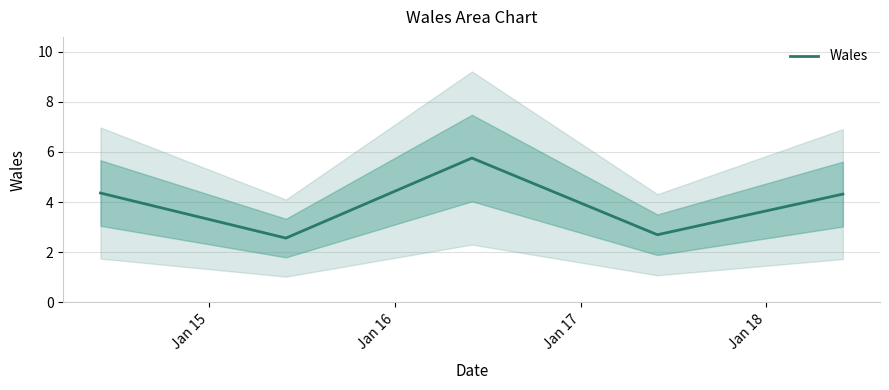

What is the highest value of the Wales series?

5.8